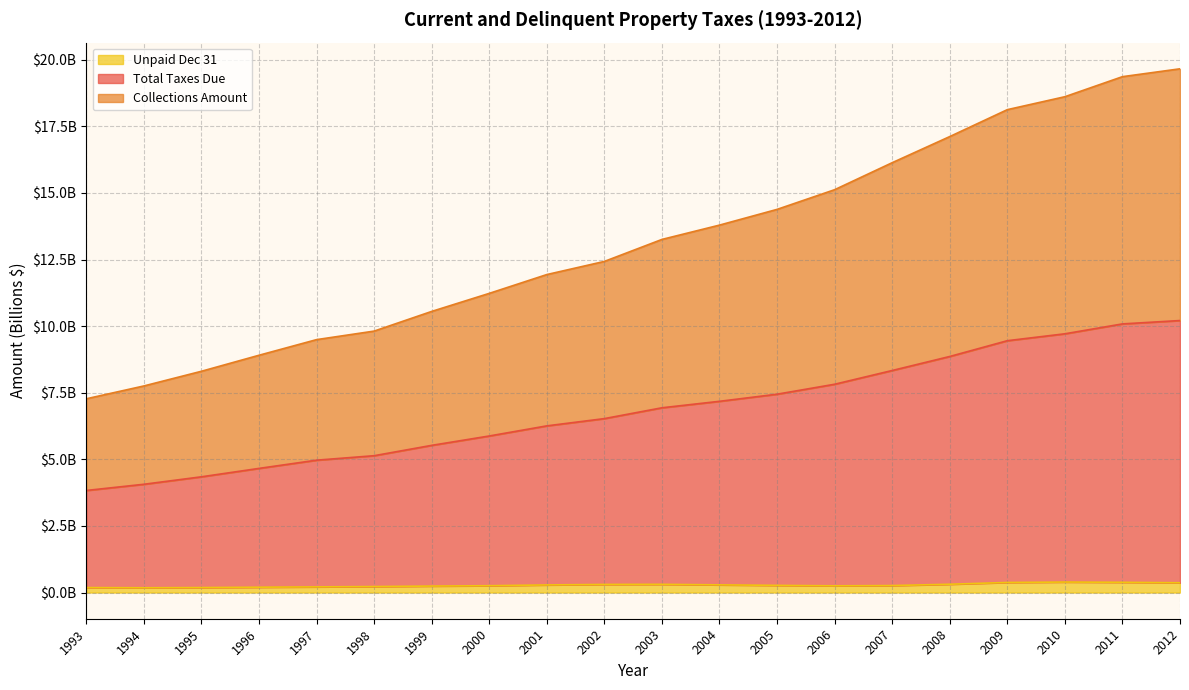

Is the value of Total Taxes Due at 1999 greater than the value of Collections Amount at 2004?

Yes